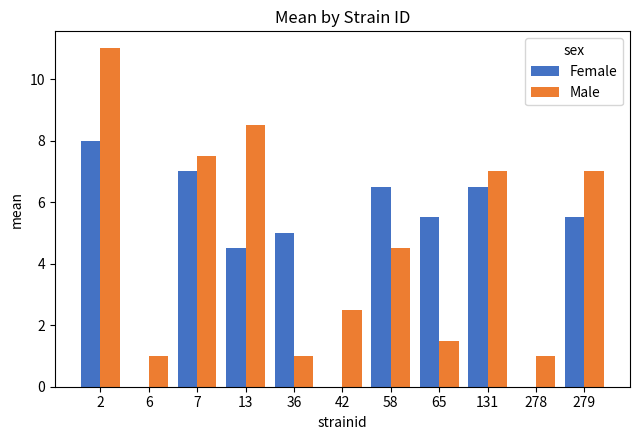

How many groups of bars are there?

11